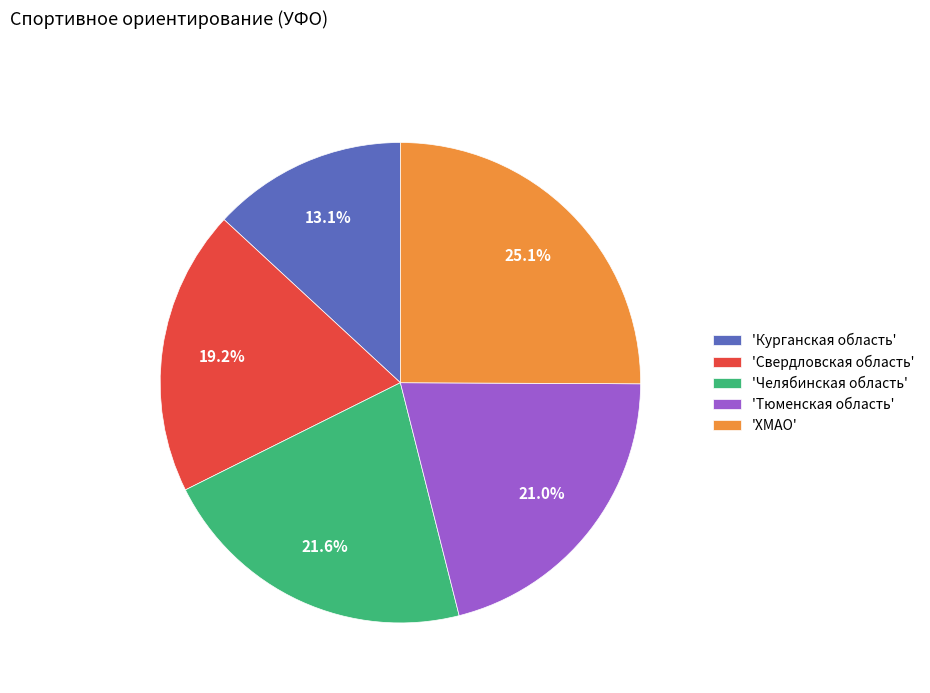

Is there any slice that represents more than half of the pie?

No